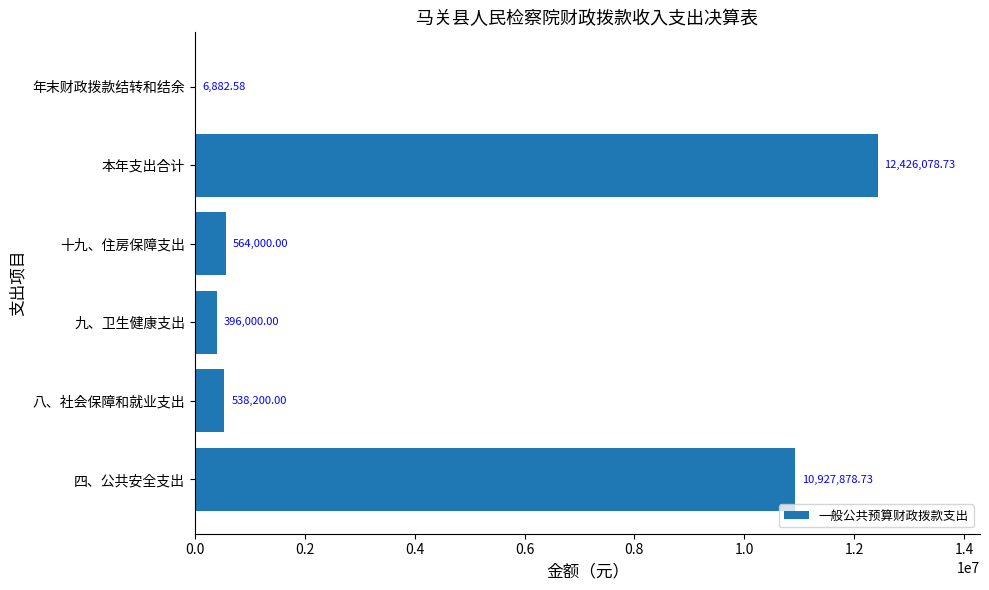

At which category does the chart reach its peak across all series?

本年支出合计